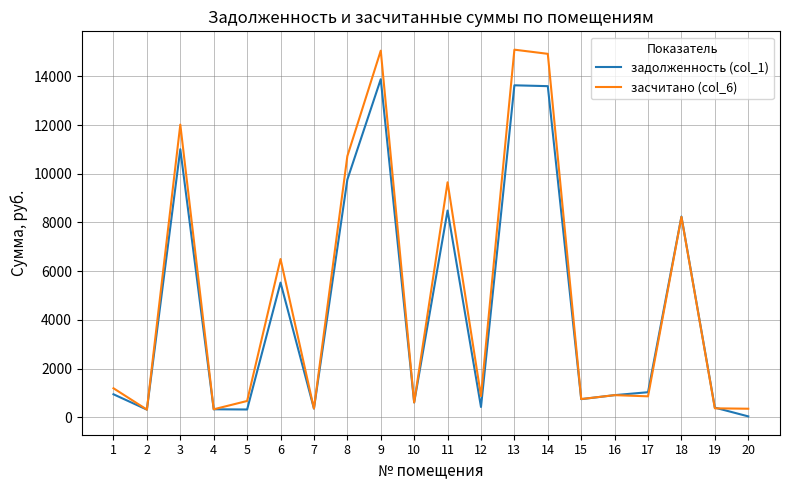

Is the value of задолженность (col_1) at 3 greater than the value of засчитано (col_6) at 4?

Yes